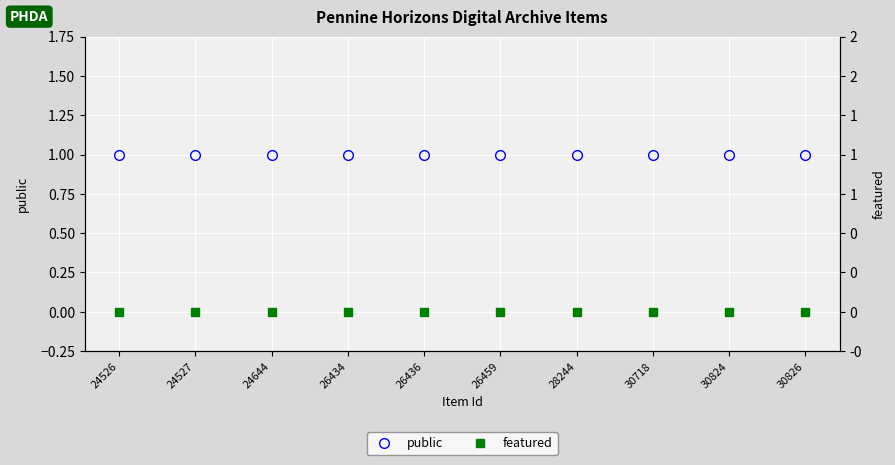

Where is public nearest to the value 1?

24526